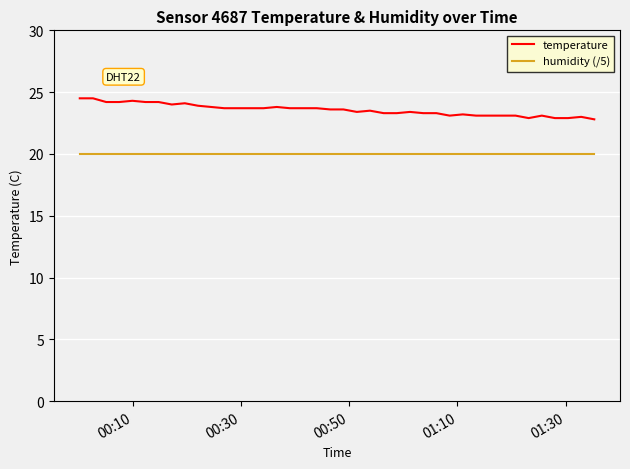

True or false: temperature and humidity (/5) intersect in this chart.

False